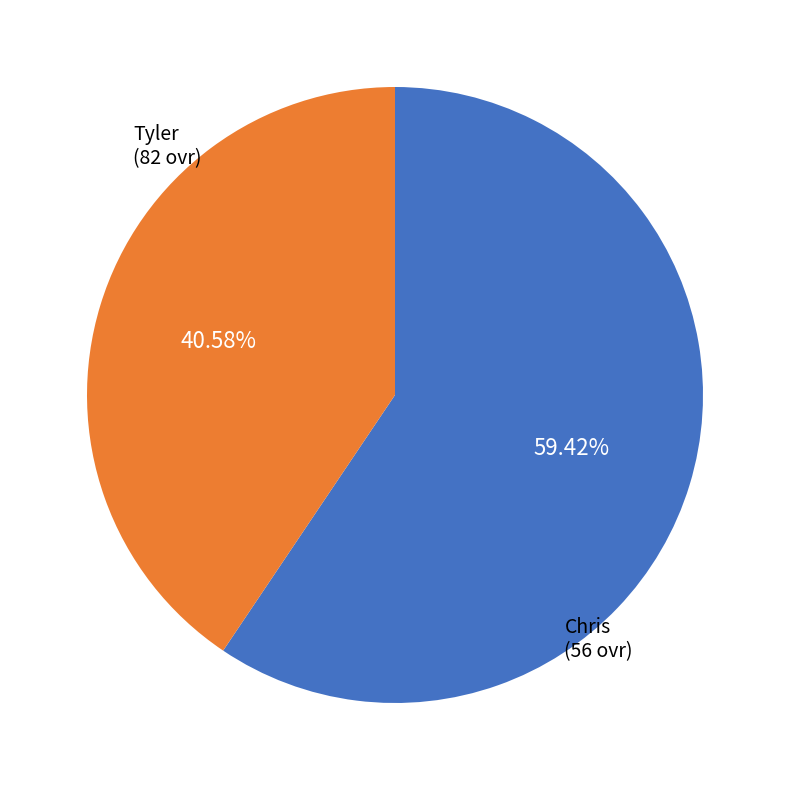

Is there any slice that represents more than half of the pie?

Yes